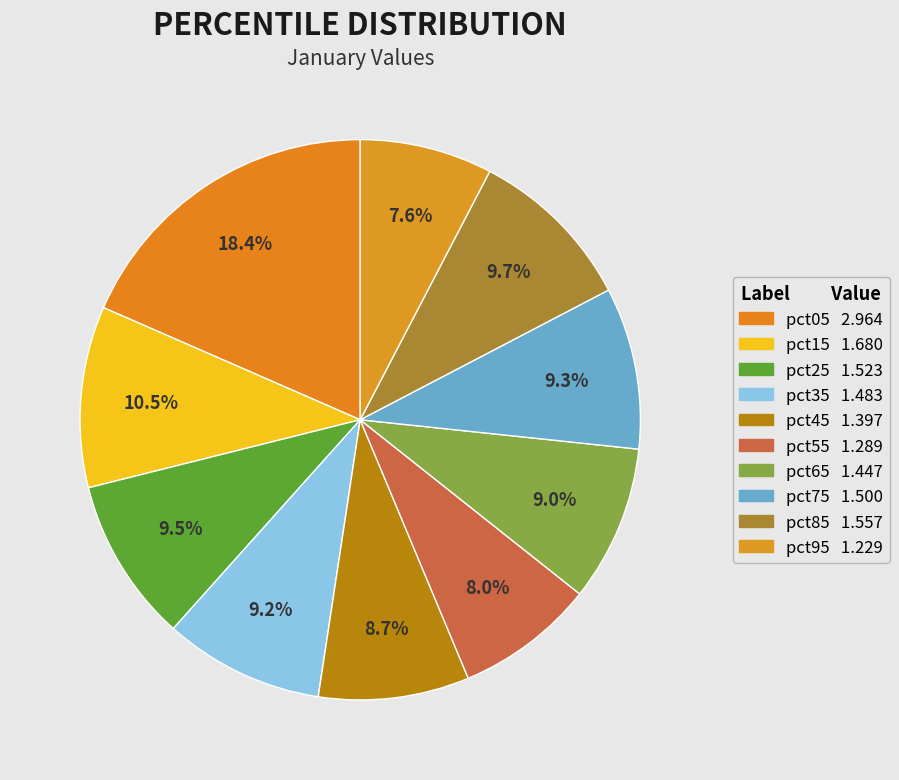

Does pct85 account for over 50% of the chart?

No